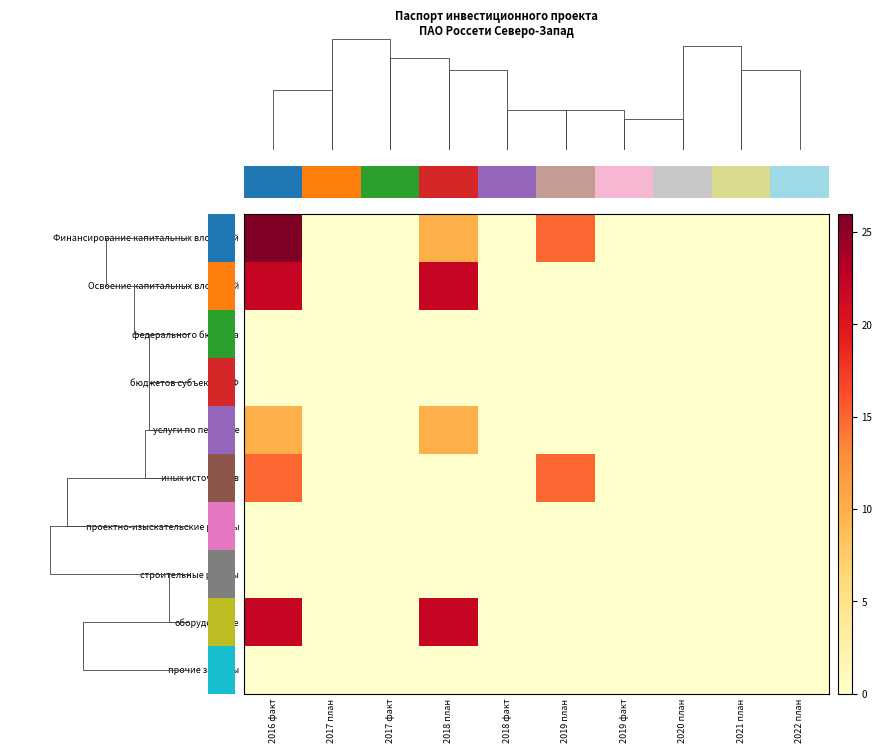

Which series has the largest range (max minus min)?

Финансирование капитальных вложений